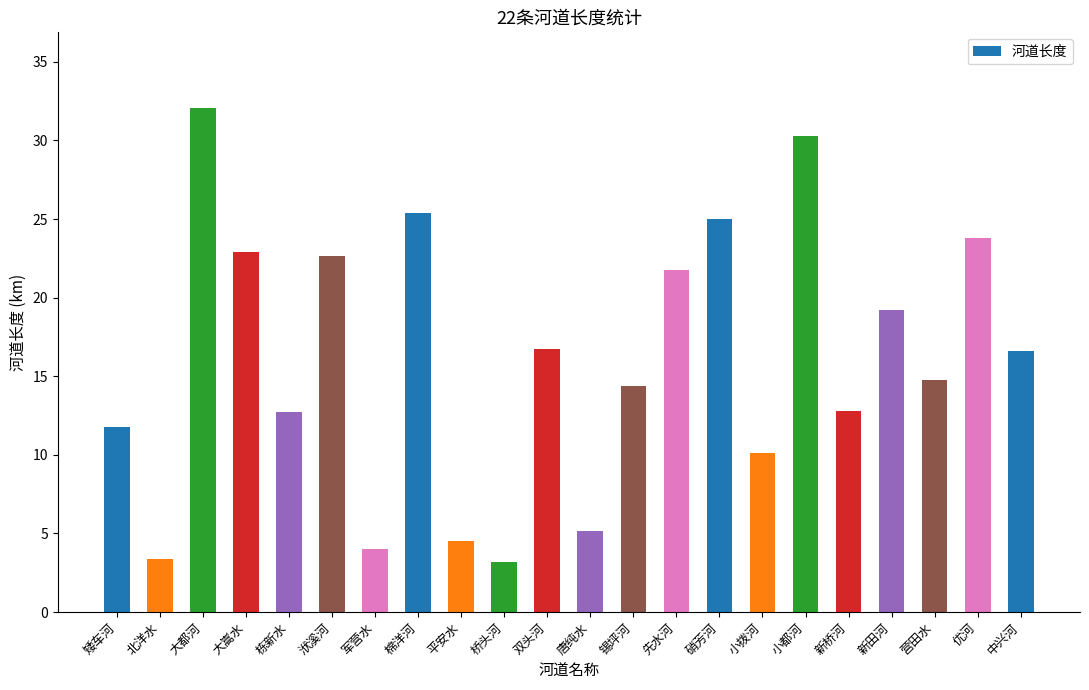

How many data points does each series have?

22